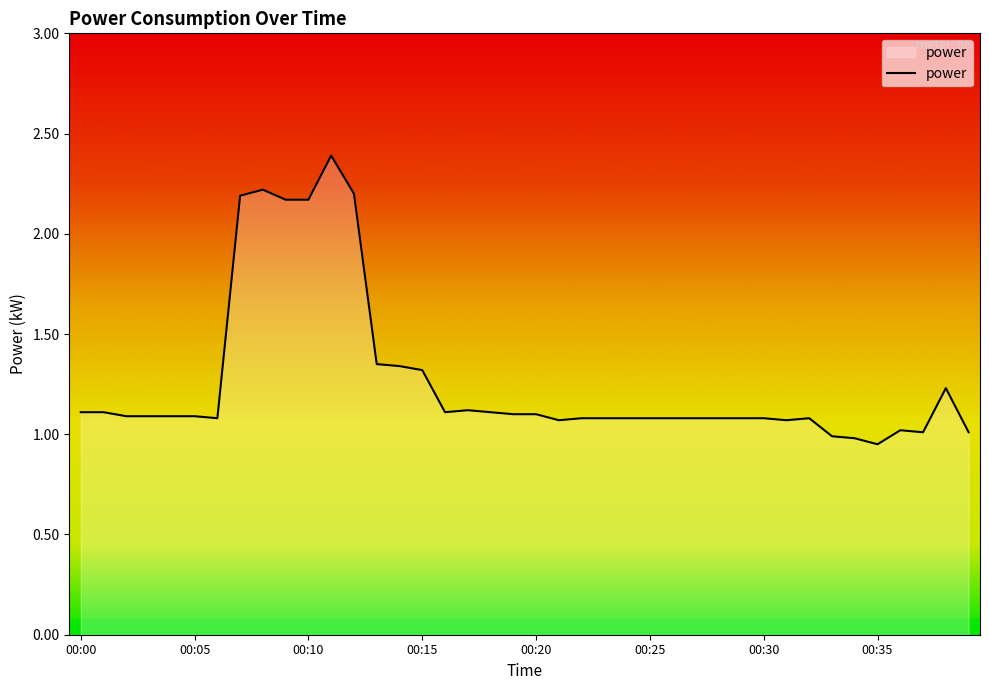

Does the chart have visible grid lines?

No